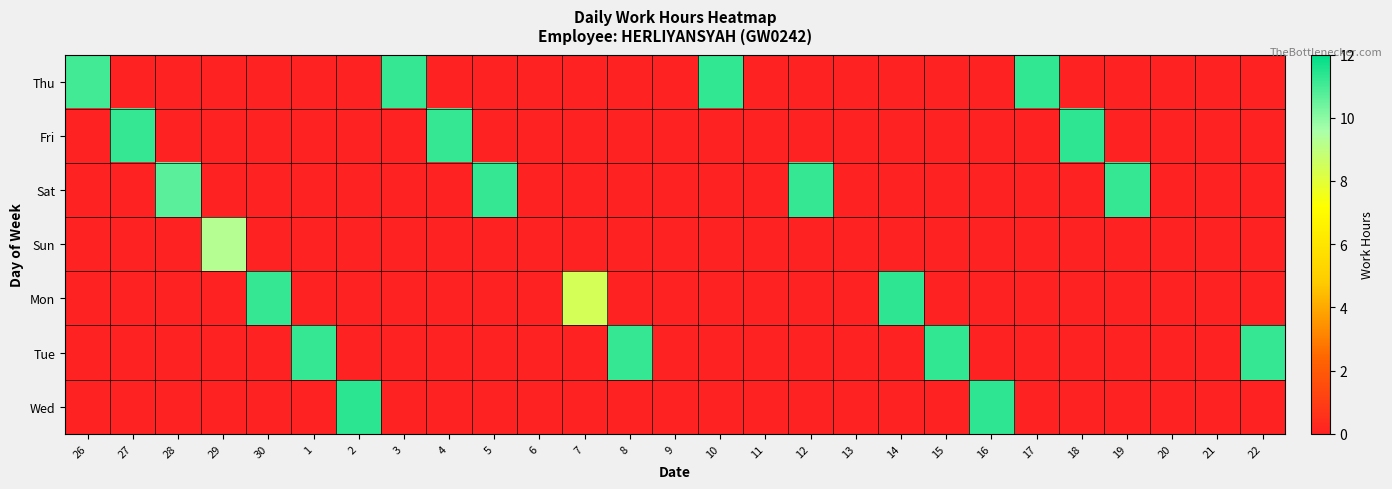

At which category does the chart reach its minimum across all series?

27